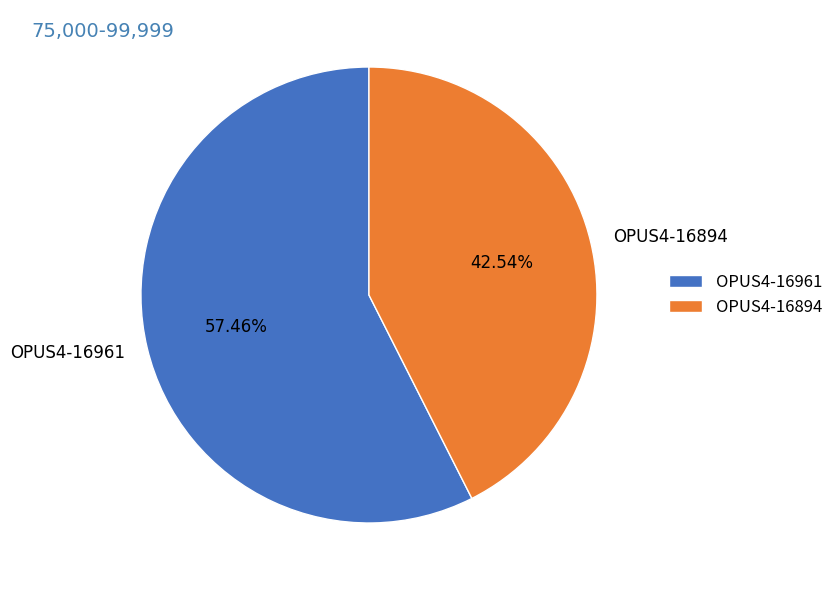

How many segments does this pie chart have?

2